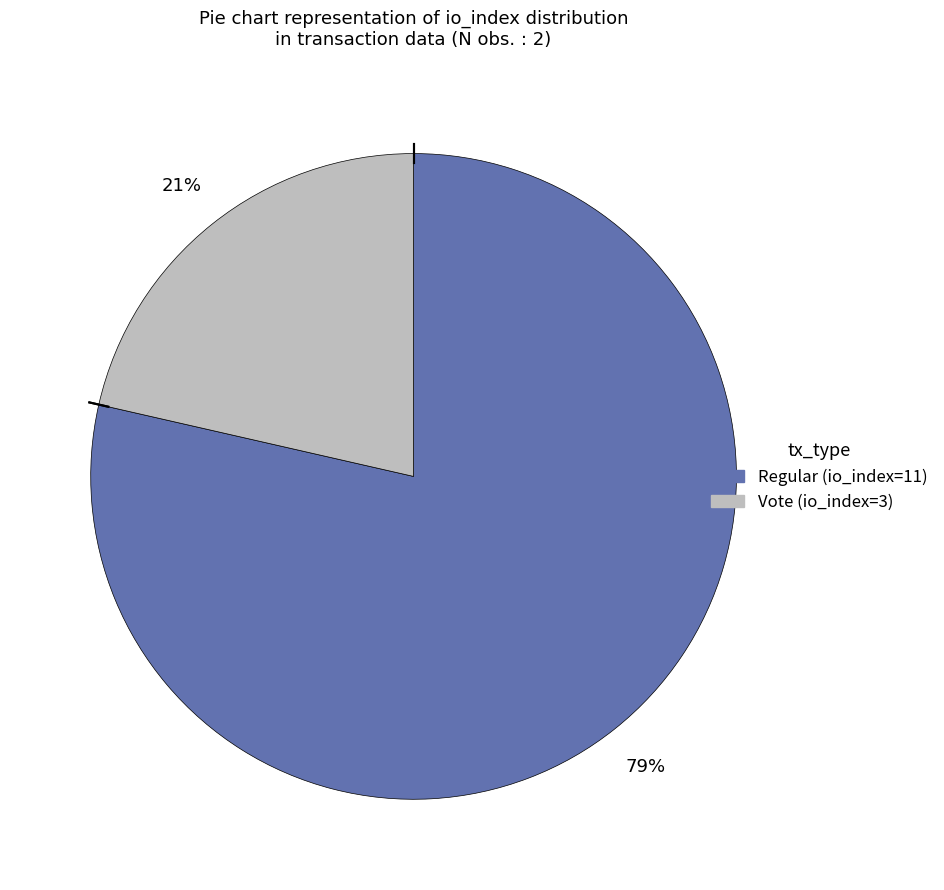

Is there any slice that represents more than half of the pie?

Yes